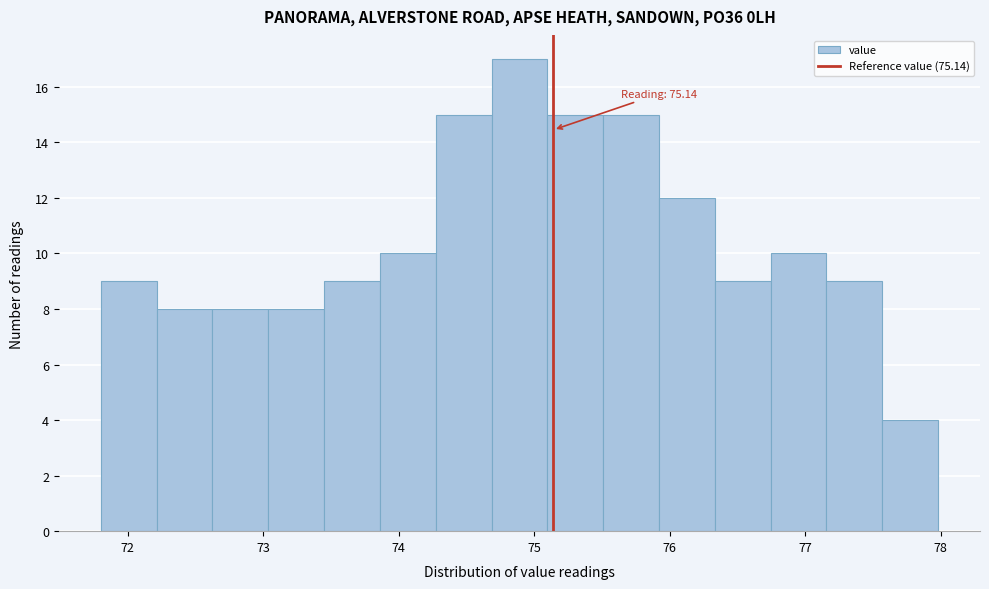

Which range on the x-axis has the tallest bar?

74.7 to 75.1